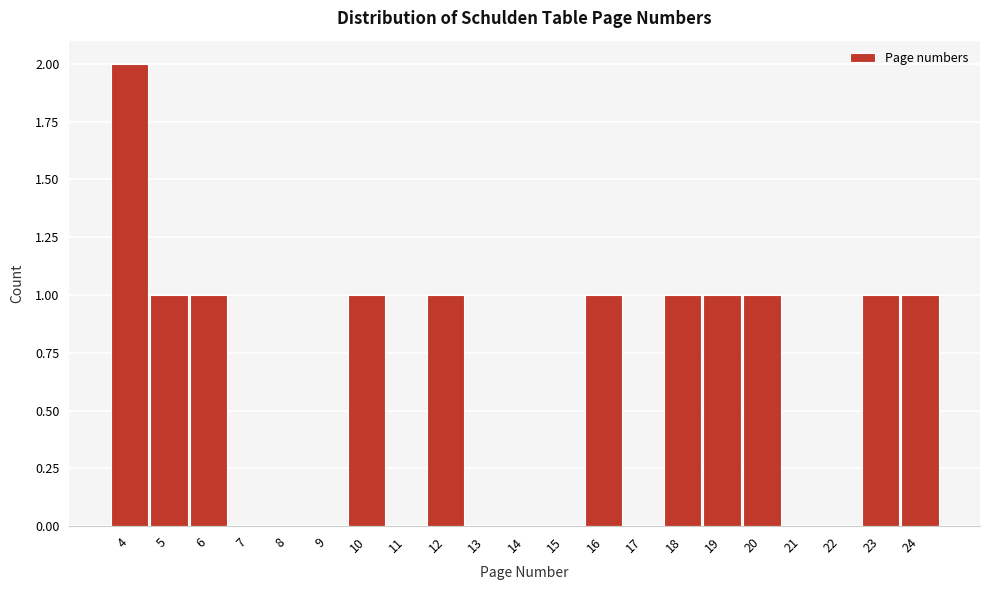

Over which range of the x-axis is the bar tallest?

3.5 to 4.5